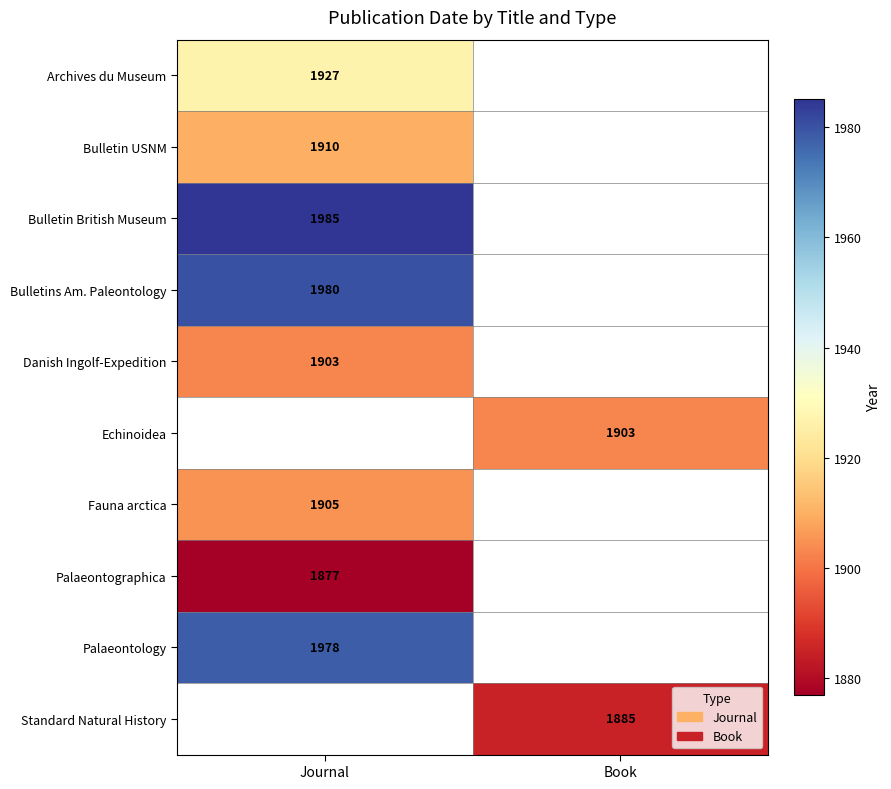

Is it true that Archives du Museum equals 1927 at Journal?

True